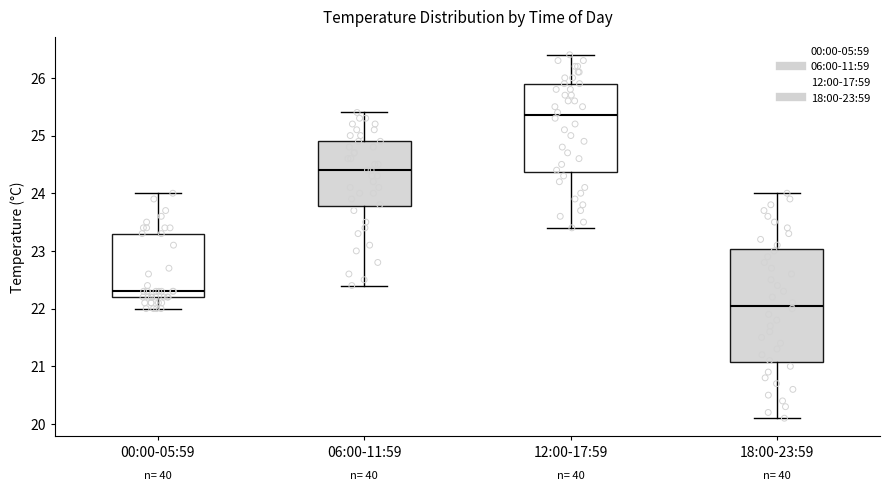

Reading left to right, read every box against the y-axis: the position of its median line, the range the box covers, and the ends of its whiskers. The values are not printed on the chart, so give them approximately, as read against the axis.

00:00-05:59: median 22.3, box 22.2 to 23.3, whiskers 22.0 to 24.0
06:00-11:59: median 24.4, box 23.8 to 24.9, whiskers 22.4 to 25.4
12:00-17:59: median 25.4, box 24.4 to 25.9, whiskers 23.4 to 26.4
18:00-23:59: median 22.1, box 21.1 to 23.0, whiskers 20.1 to 24.0